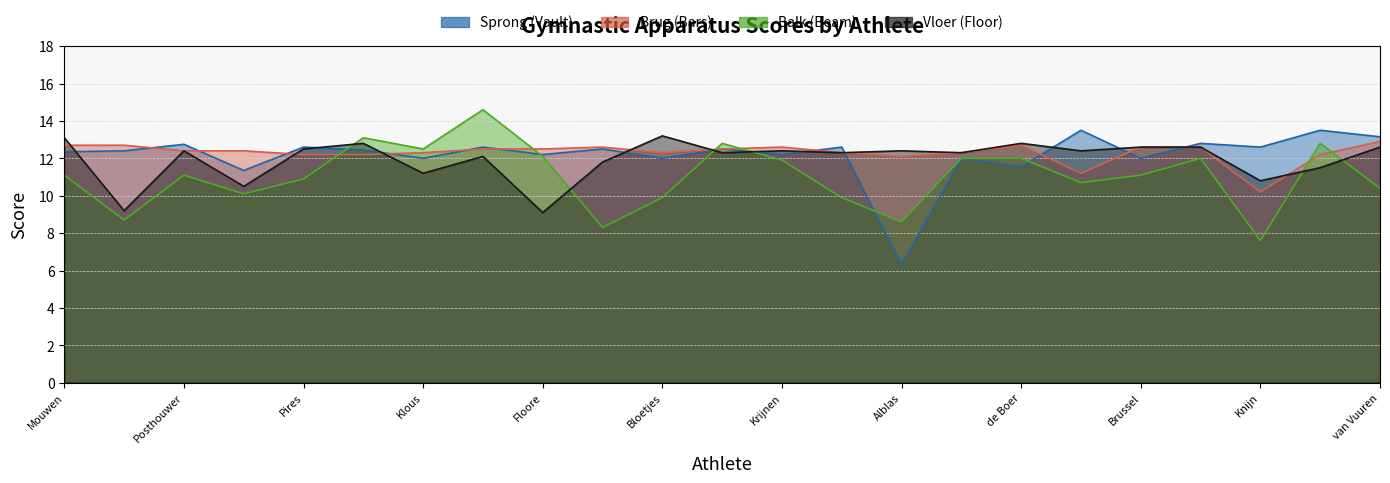

Which series ends up on top after the final intersection of Vloer (Floor) and Brug (Bars)?

Brug (Bars)